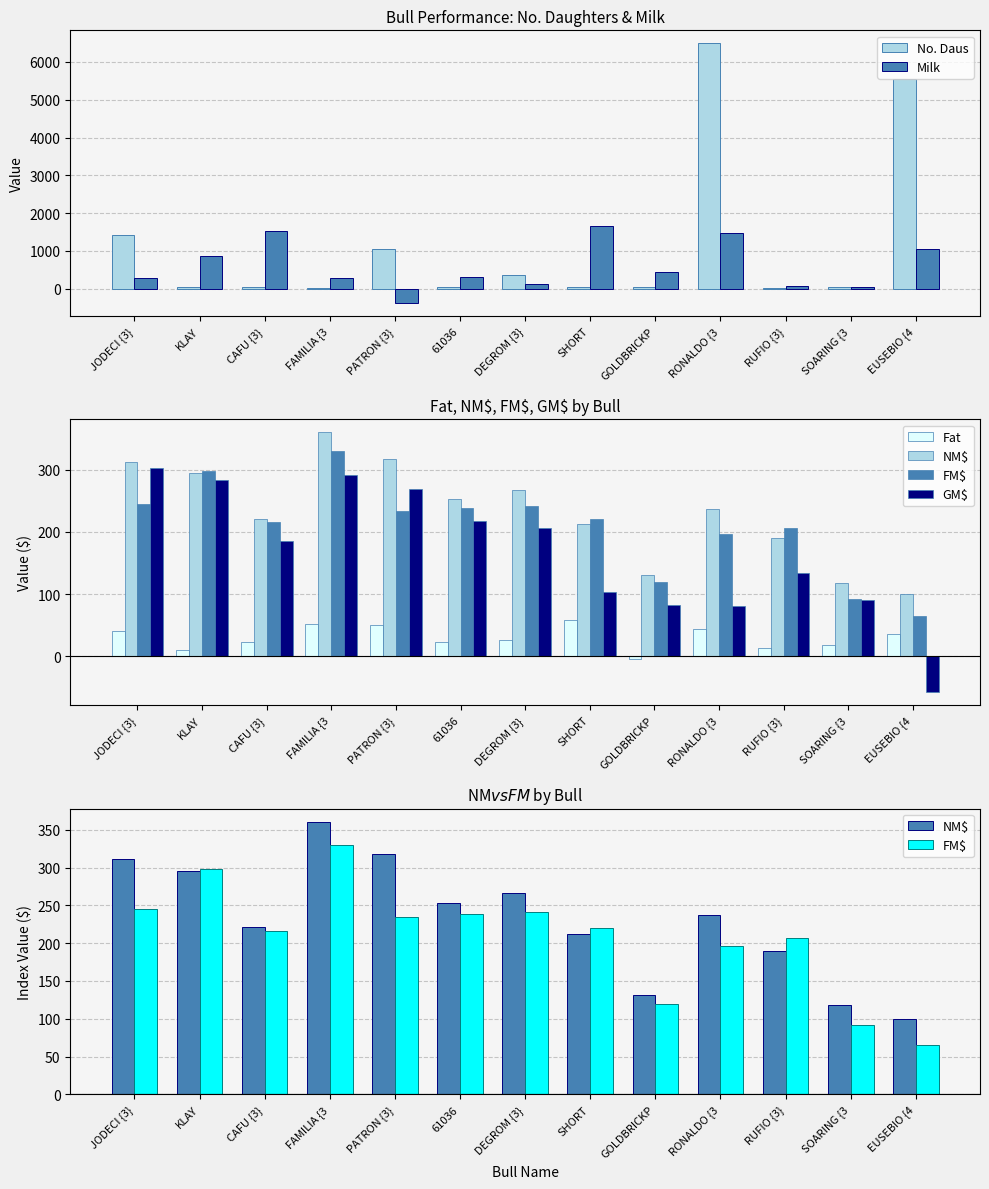

What is the difference between the GM$ values at PATRON {3} and GOLDBRICKP?

187